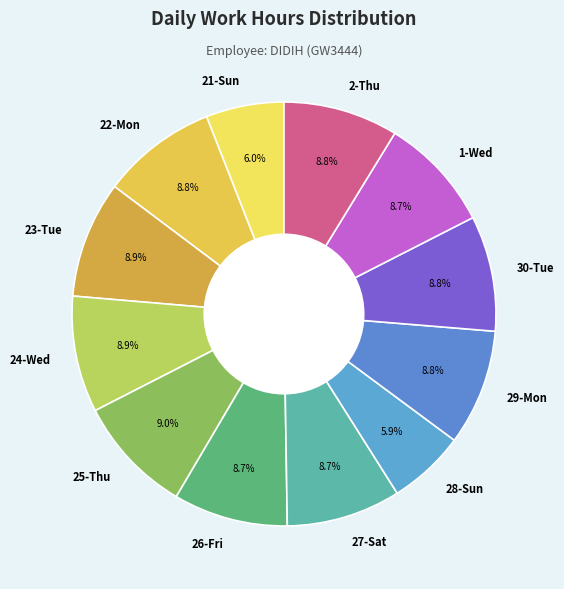

What is the ratio of the value at 22-Mon to the value at 30-Tue?

1.0